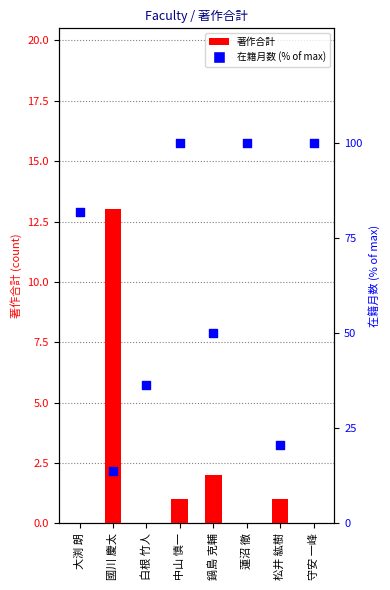

At which category is the sum across all series the highest?

中山 慎一